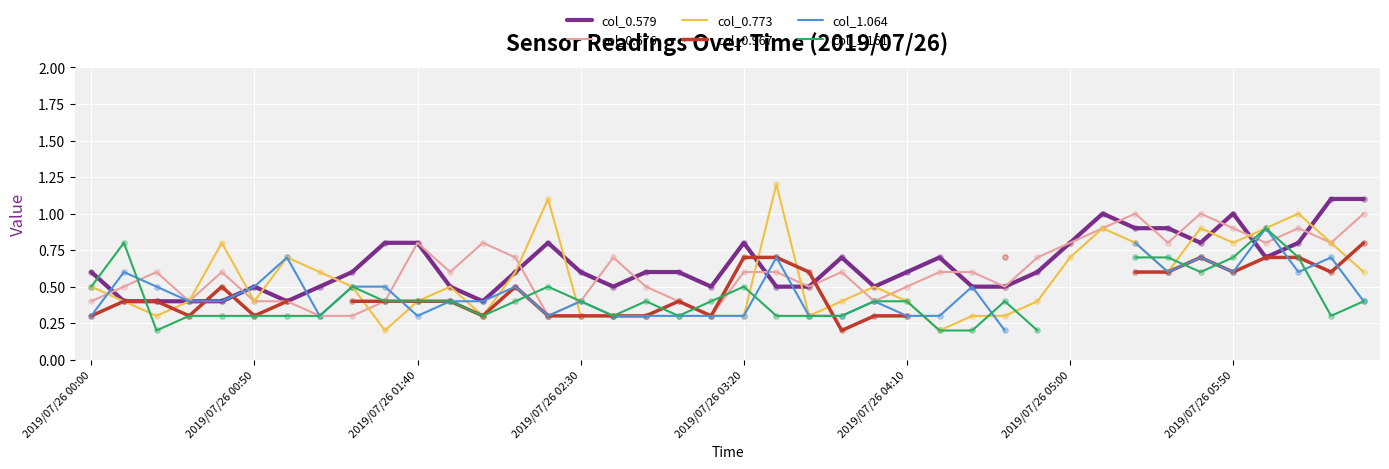

Which series has the largest Y range (max minus min)?

col_0.773